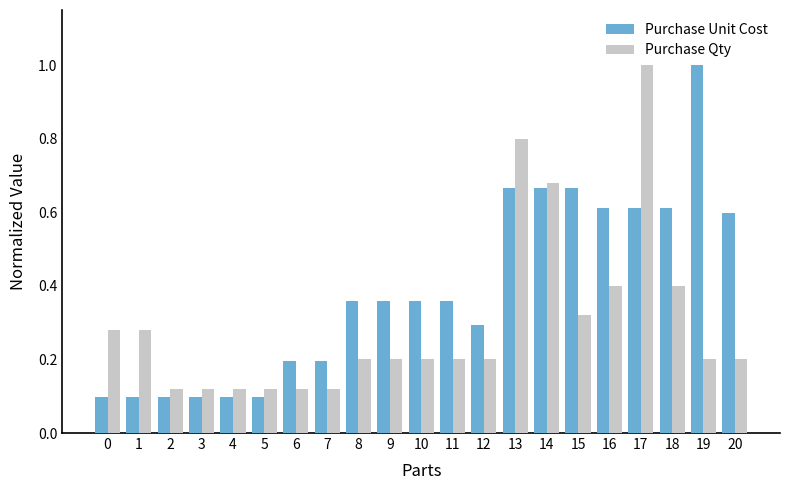

What are all the series names shown in the legend?

Purchase Unit Cost, Purchase Qty